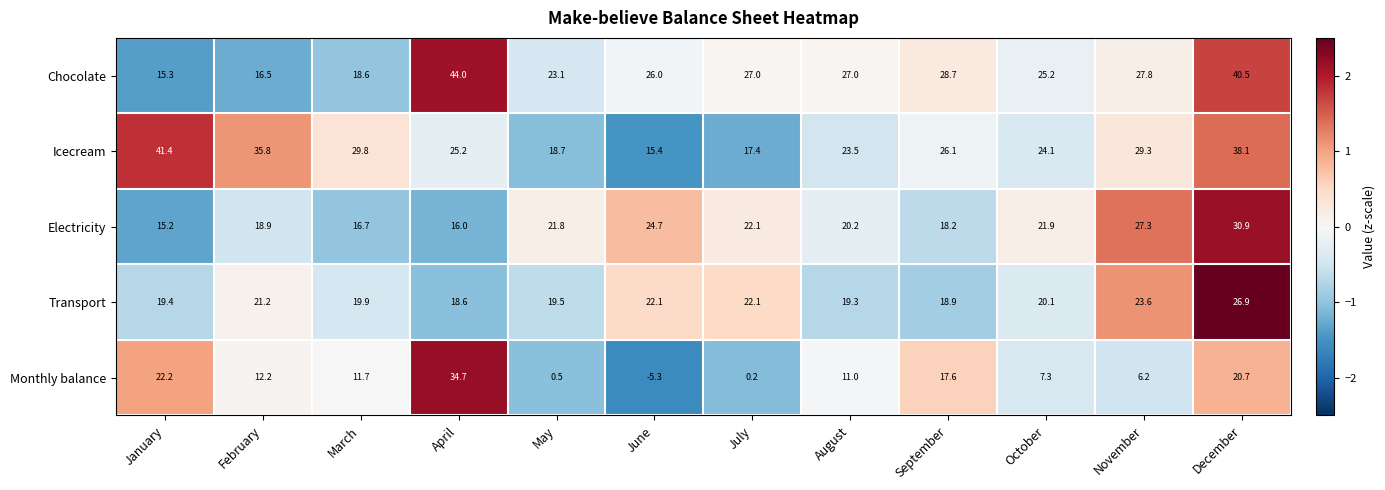

What is the smallest value displayed?

-5.3